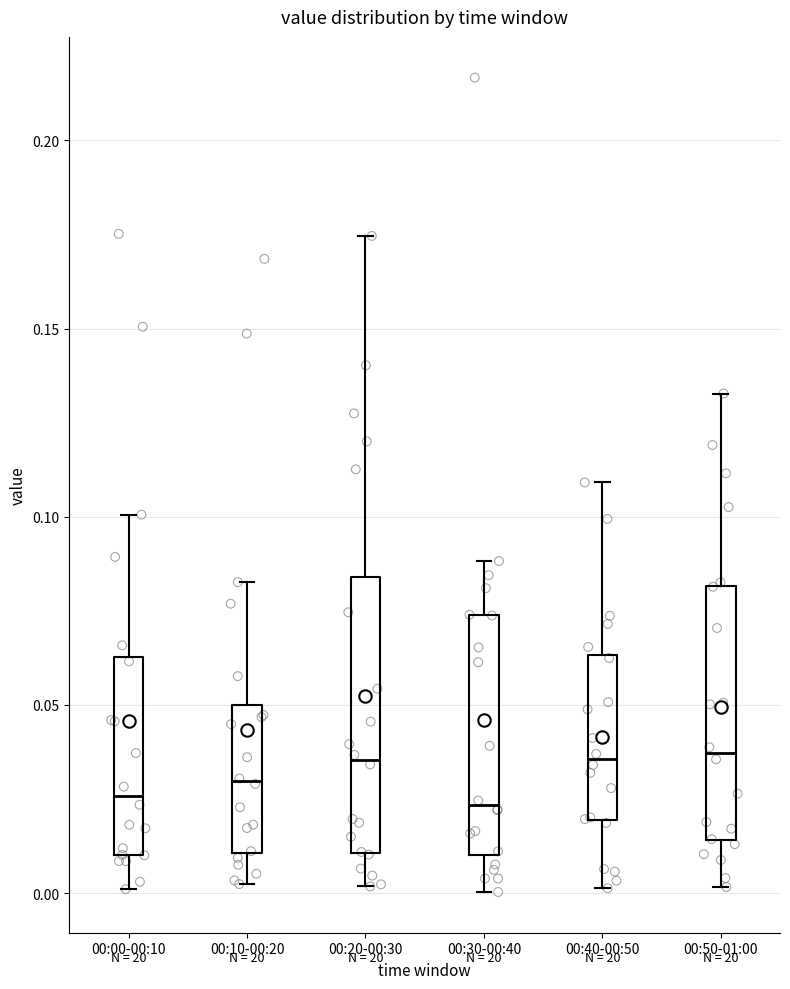

Reading left to right, transcribe this box plot: for each box, give where its median line is, the range the box spans, and where its two whiskers end, as read against the y-axis. The values are not printed on the chart, so give them approximately, as read against the axis.

00:00-00:10: median 0.025, box 0.010 to 0.065, whiskers 0.000 to 0.100
00:10-00:20: median 0.030, box 0.010 to 0.050, whiskers 0.000 to 0.085
00:20-00:30: median 0.035, box 0.010 to 0.085, whiskers 0.000 to 0.175
00:30-00:40: median 0.025, box 0.010 to 0.075, whiskers 0.000 to 0.090
00:40-00:50: median 0.035, box 0.020 to 0.065, whiskers 0.000 to 0.110
00:50-01:00: median 0.035, box 0.015 to 0.080, whiskers 0.000 to 0.135